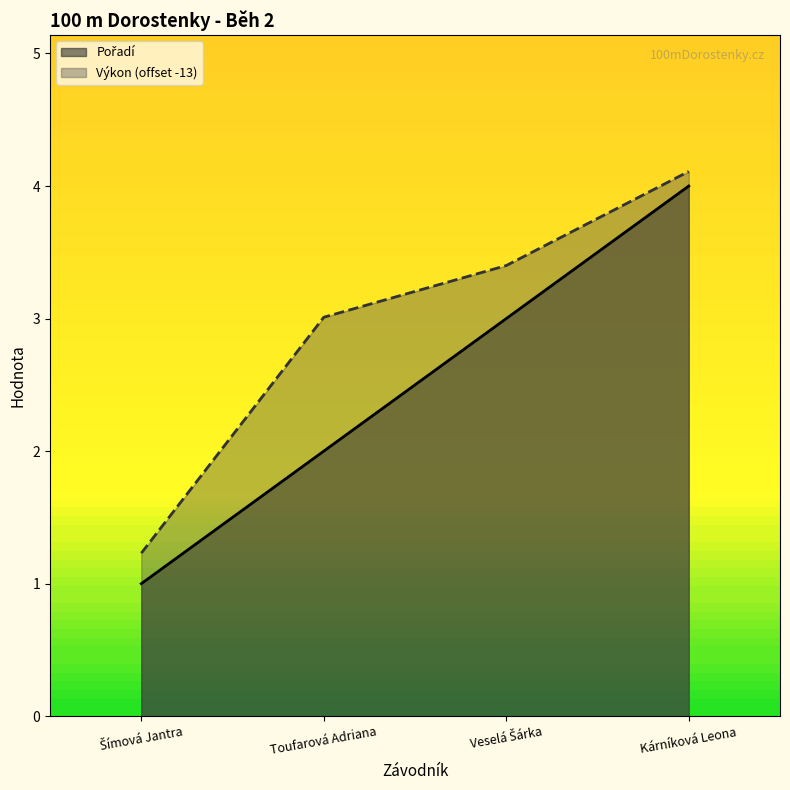

Which label corresponds to the smallest value in the chart?

Šímová Jantra